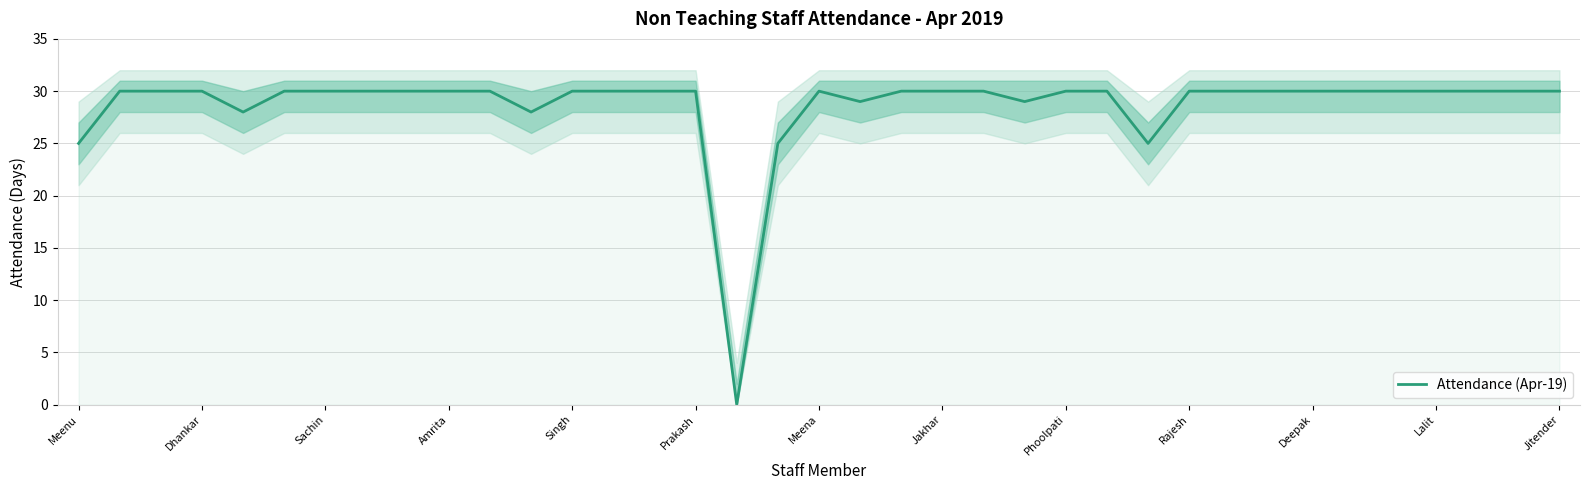

Reading left to right, extract all data points from this chart.

25	30	30	30	28	30	30	30	30	30	30	28	30	30	30	30	0	25	30	29	30	30	30	29	30	30	25	30	30	30	30	30	30	30	30	30	30